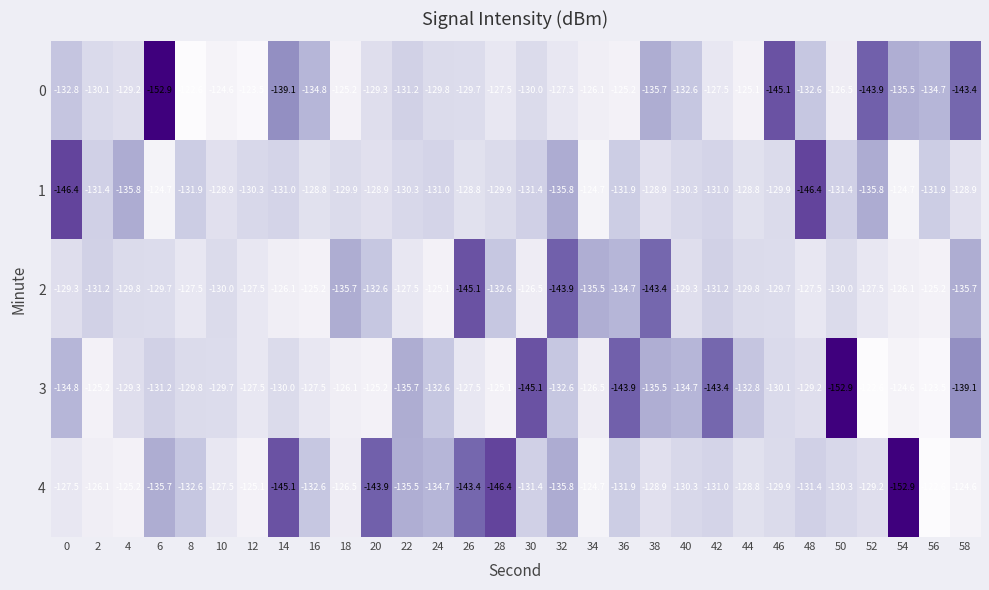

What is the spread (max minus min) of values at 18?

10.5